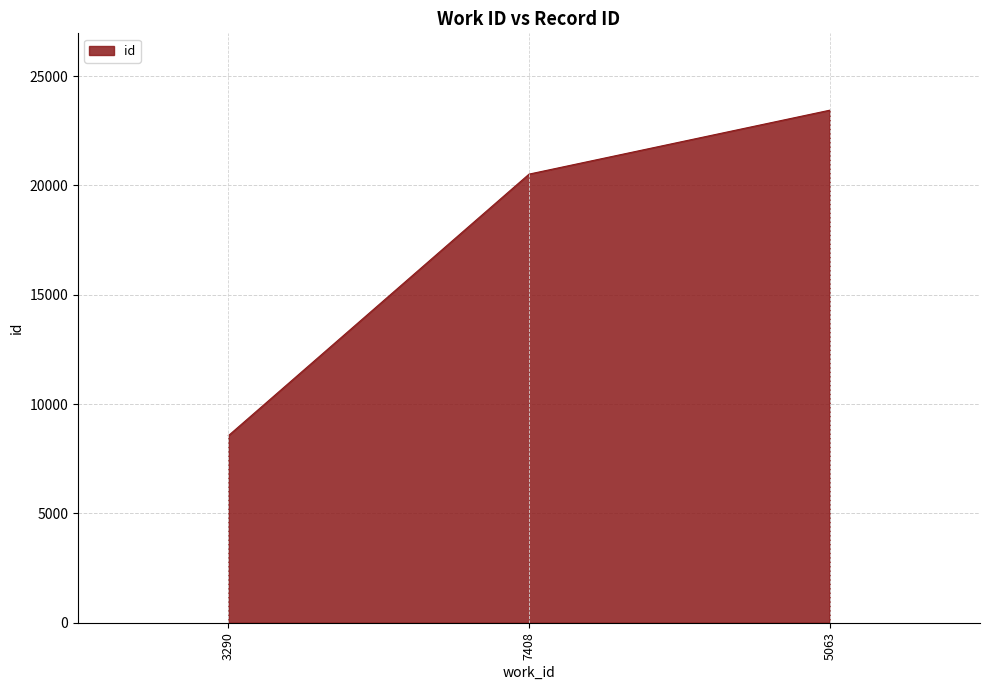

Where is the data nearest to the value 15997?

7408